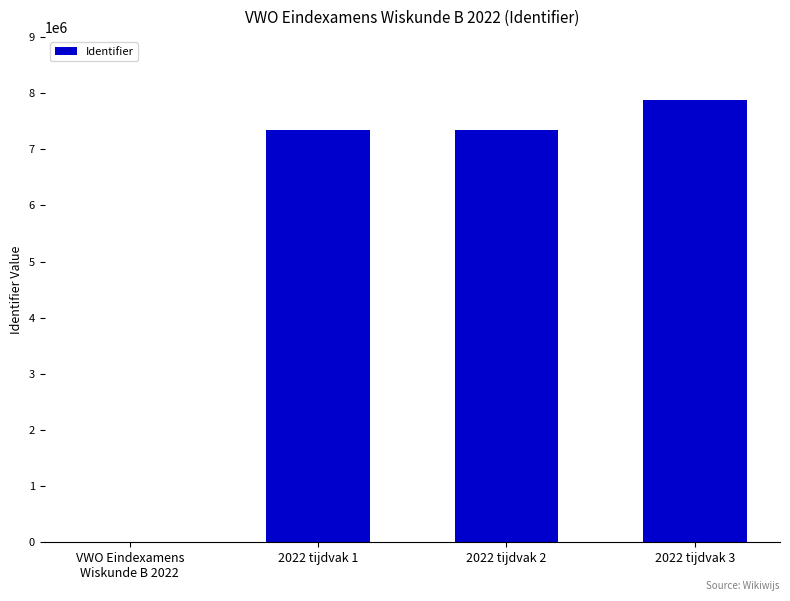

What is the average value?

5642304